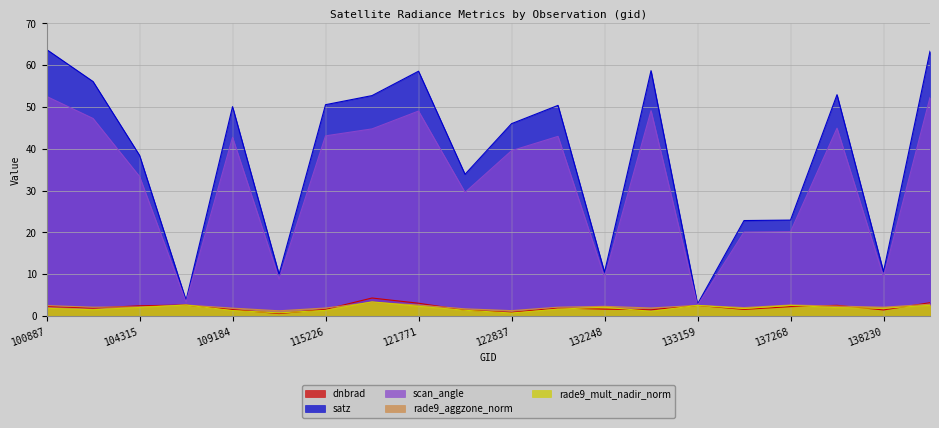

Rank the categories by rade9_mult_nadir_norm value from lowest to highest.

122837, 109895, 132798, 109184, 115226, 122289, 102751, 123366, 134260, 100887, 138230, 137852, 104315, 132248, 121771, 137268, 133159, 139813, 104431, 115464